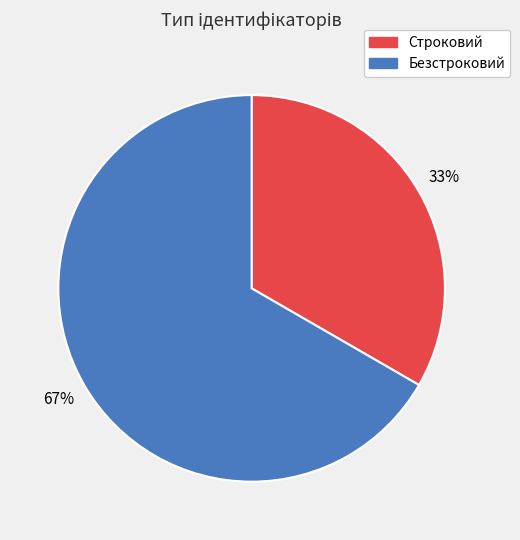

Which has a higher value, Безстроковий or Строковий?

Безстроковий